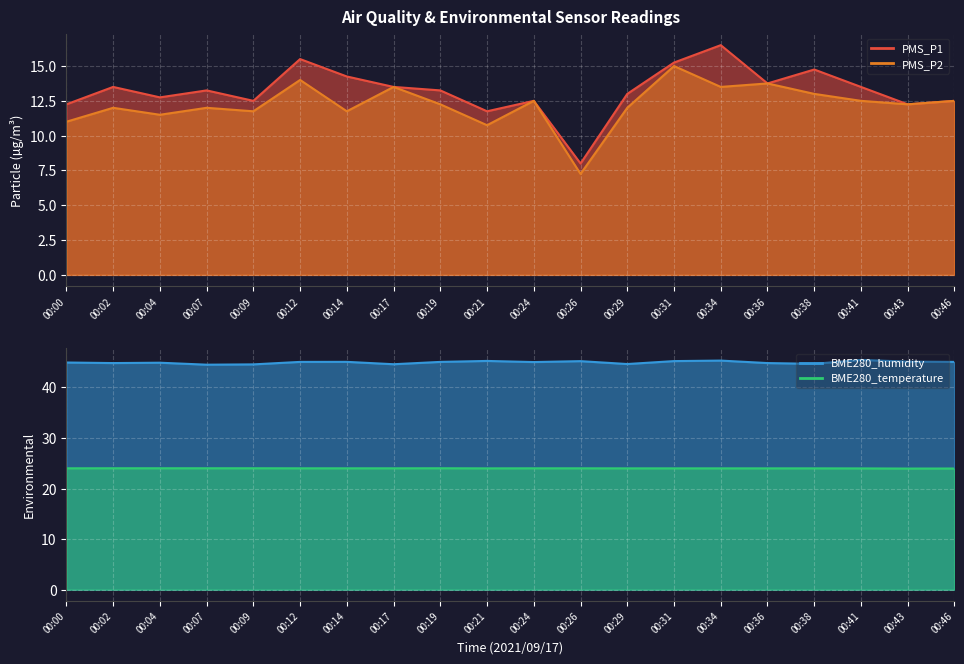

At 00:24, list the series in order from smallest to largest.

PMS_P1, PMS_P2, BME280_temperature, BME280_humidity